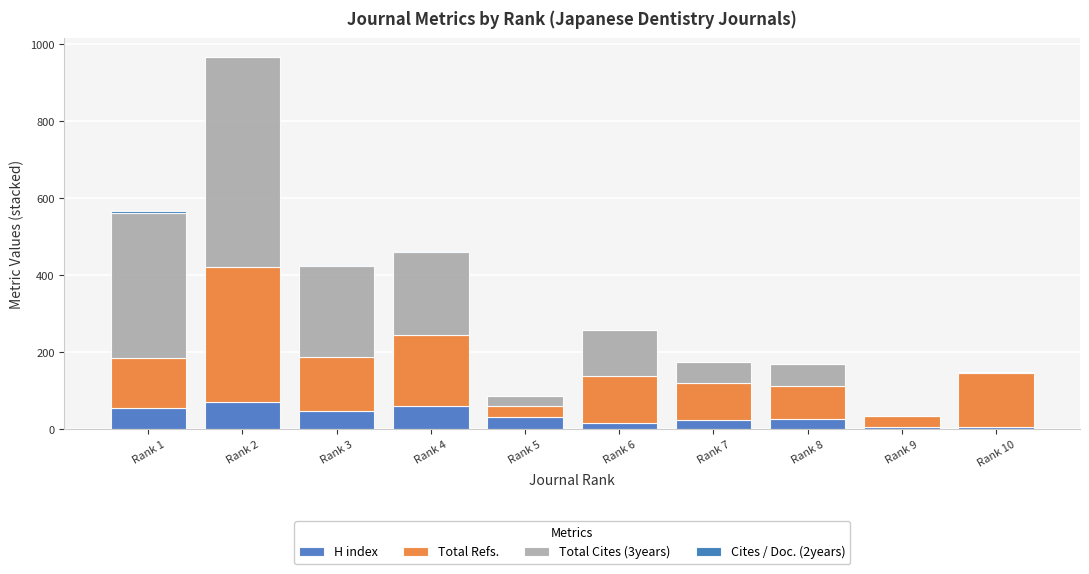

List the labels in order of Cites / Doc. (2years) value, largest first.

Rank 1, Rank 3, Rank 2, Rank 4, Rank 8, Rank 6, Rank 5, Rank 7, Rank 9, Rank 10